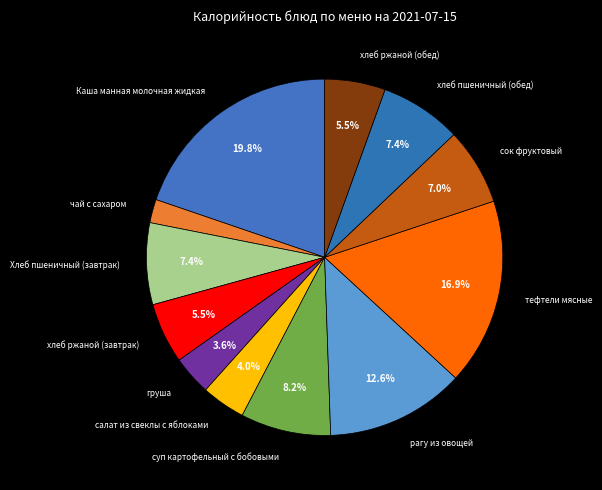

What is the ratio of the value at суп картофельный с бобовыми to the value at Каша манная молочная жидкая?

0.4